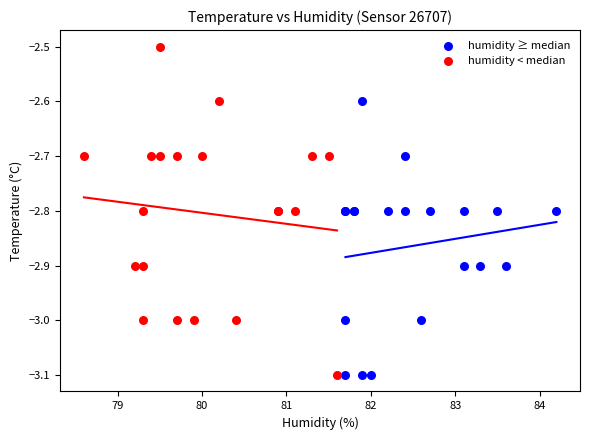

What are all the series names shown in the legend?

humidity ≥ median, humidity < median